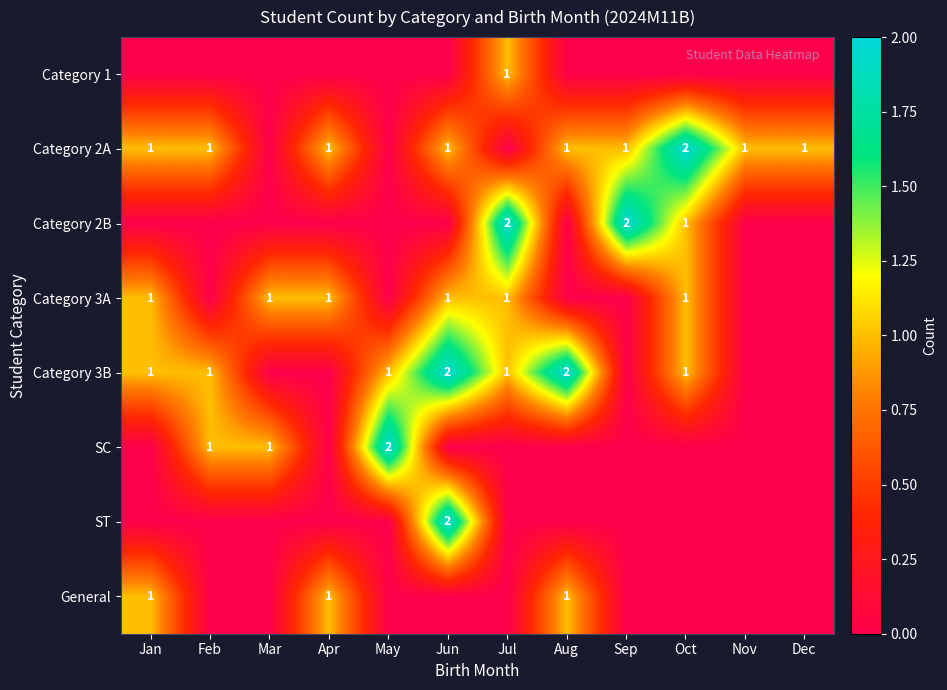

What is the total value across all series at Sep?

3